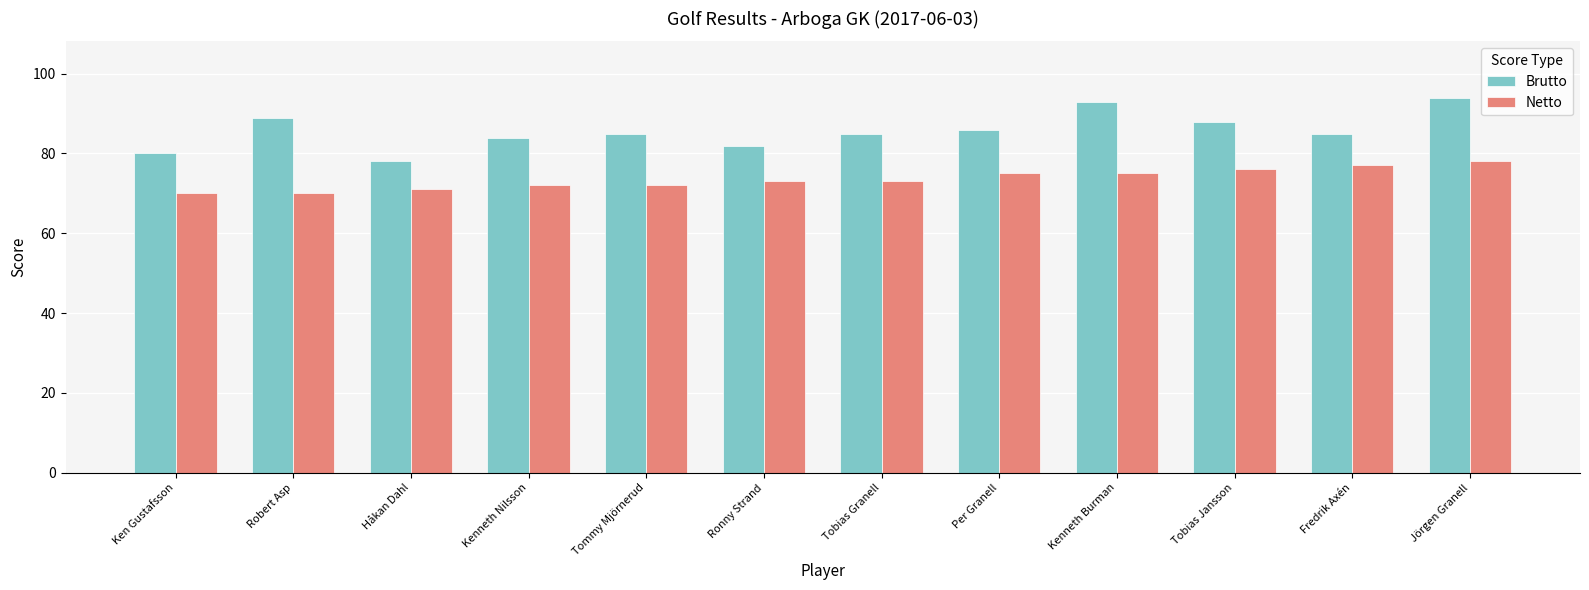

Which label corresponds to the largest value in the chart?

Jörgen Granell